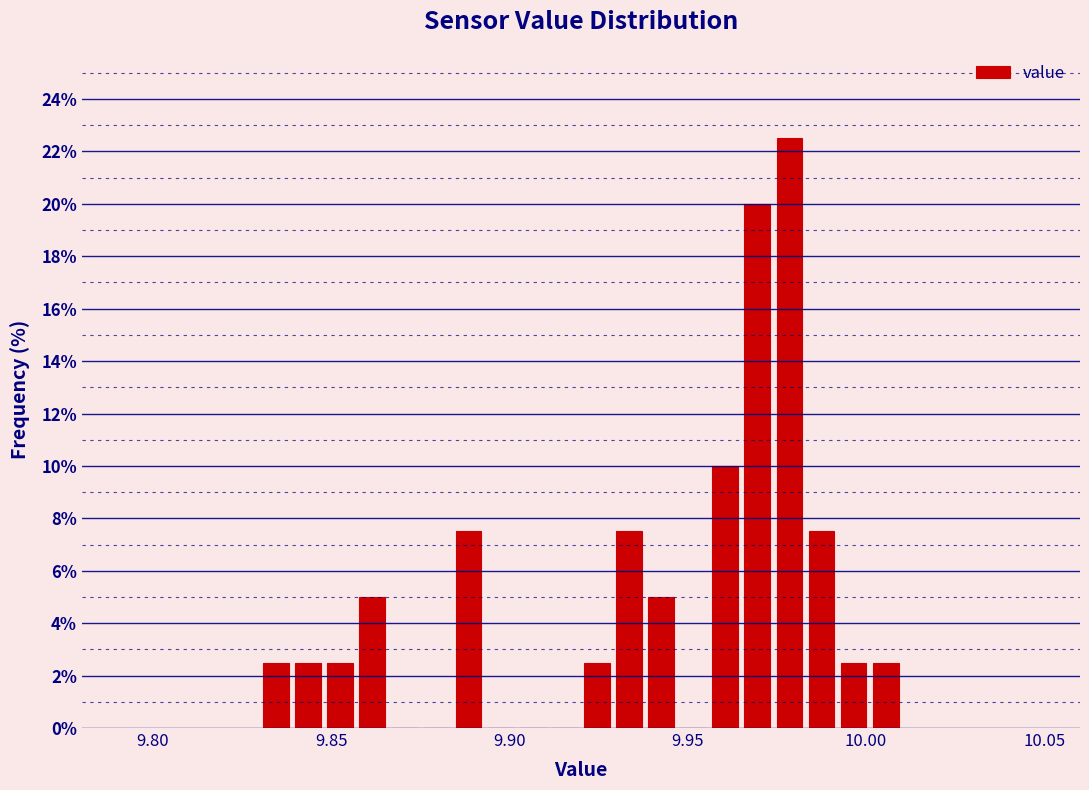

Read against the x-axis, roughly where is the centre of the tallest bar?

9.980